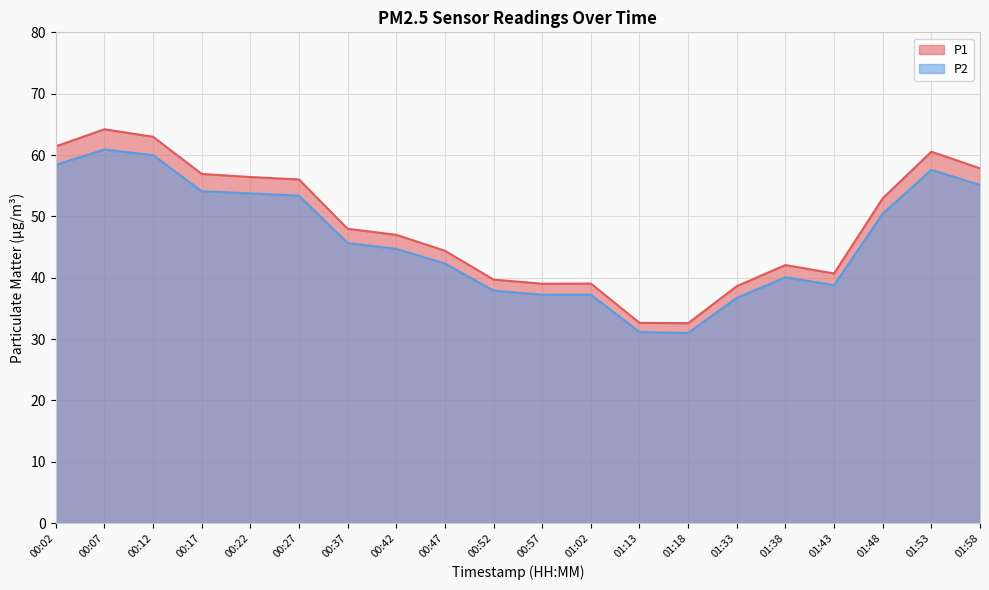

Which series changed the most between 00:42 and 00:57?

P1